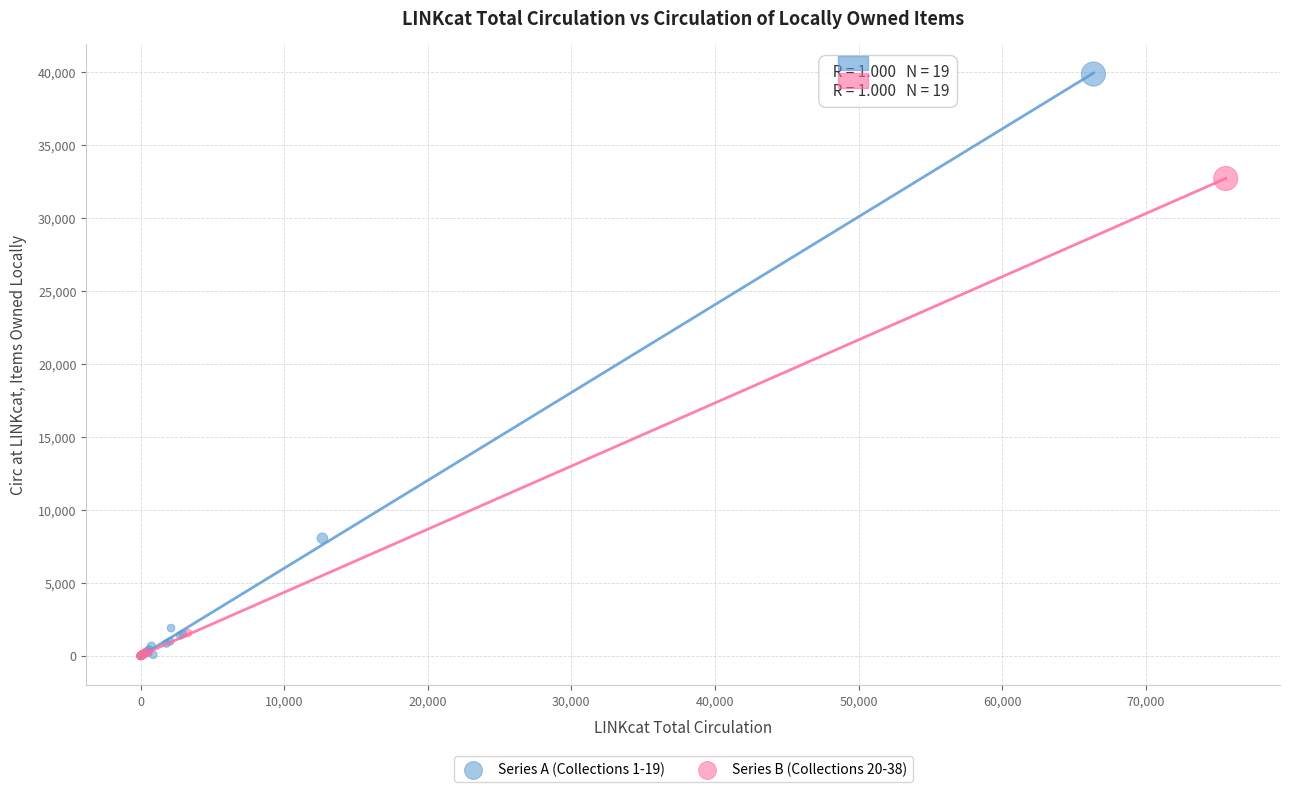

Which series contains the highest Y value?

Series A (Collections 1-19)